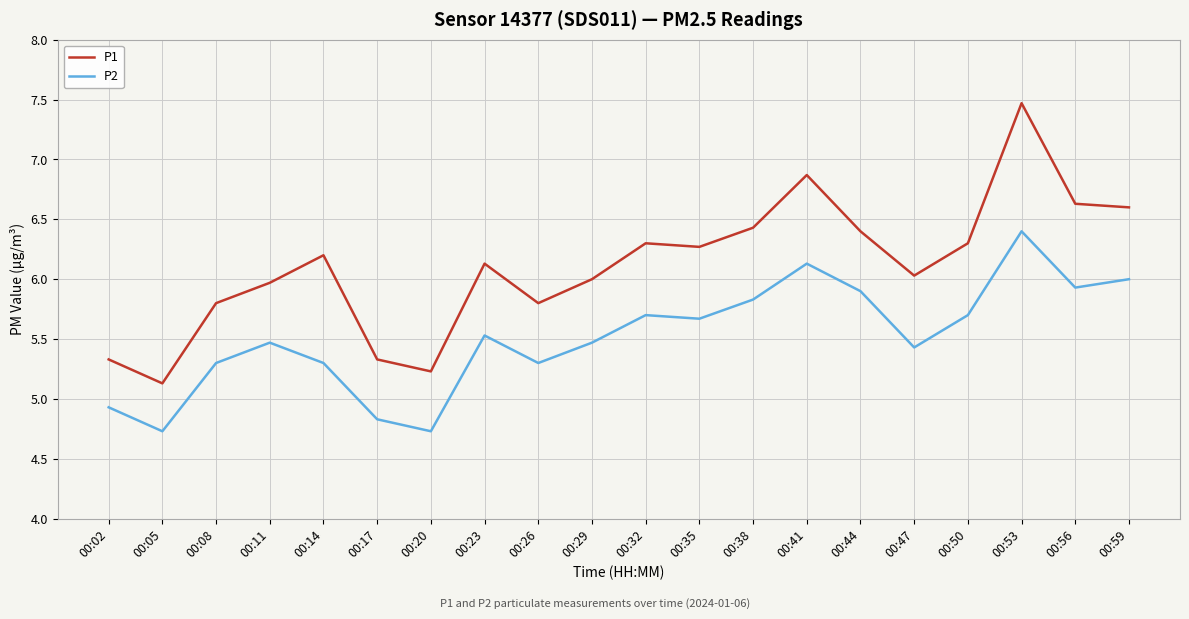

What is the total value across all series at 00:32?

12.0